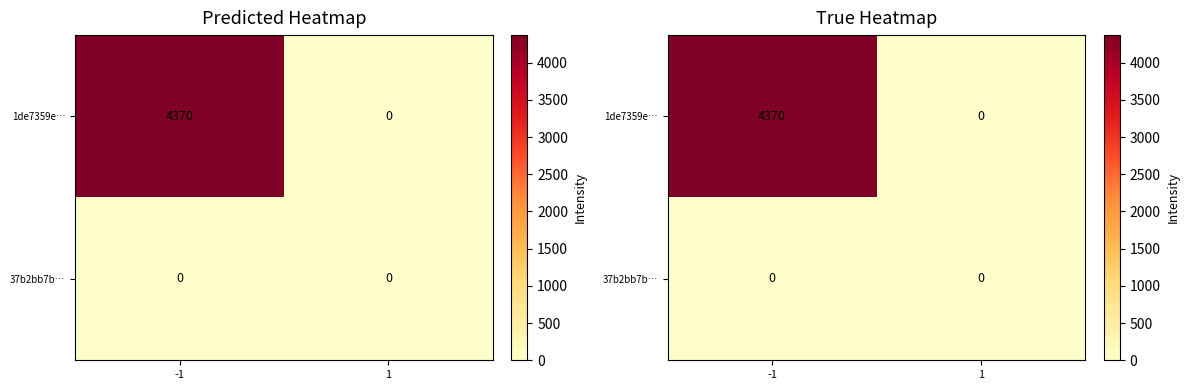

True or false: 37b2bb7b… has a value of 0 at -1.

True